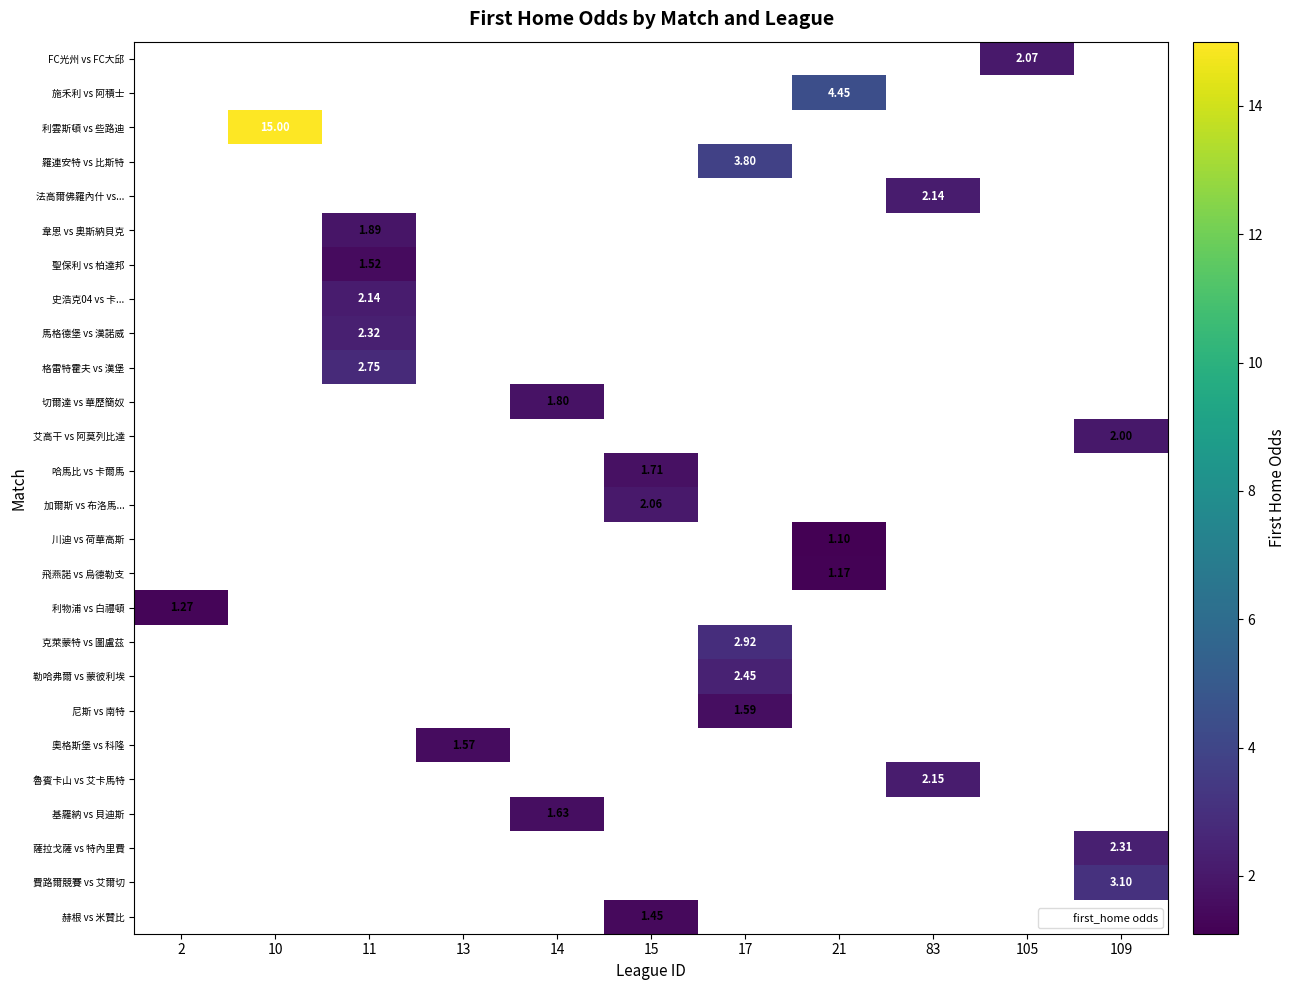

At which label is 利物浦 vs 白禮頓 closest to 1?

2